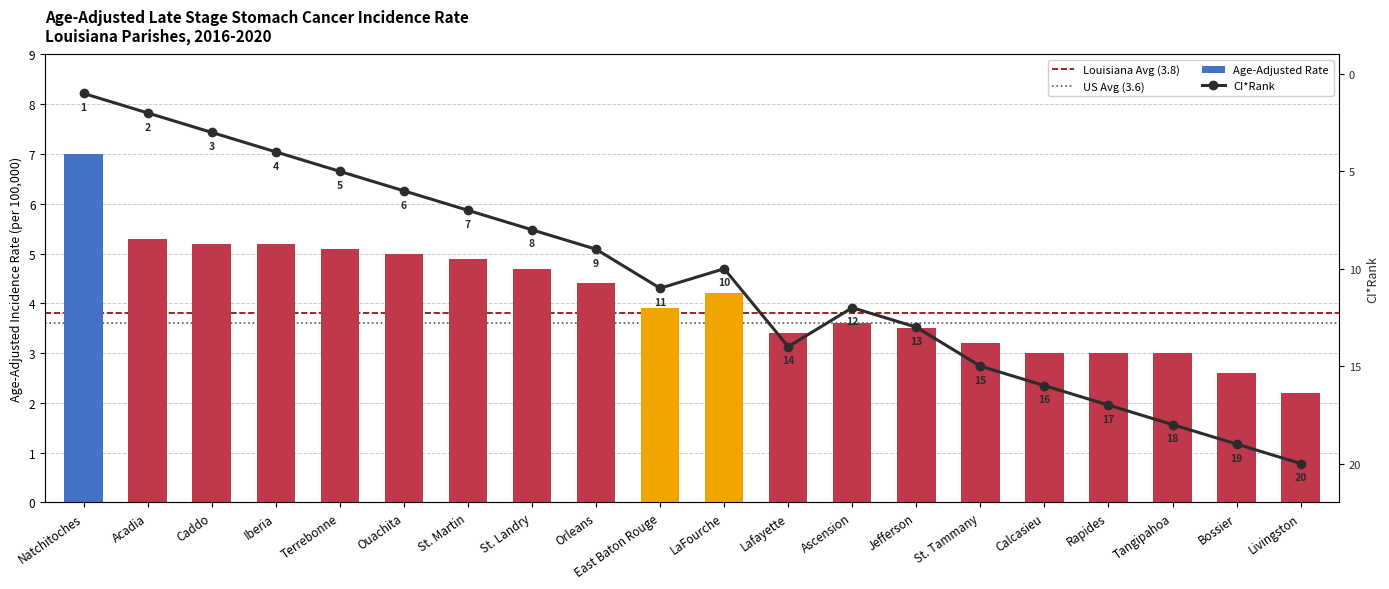

The value at Natchitoches is 7.0. True or false?

True